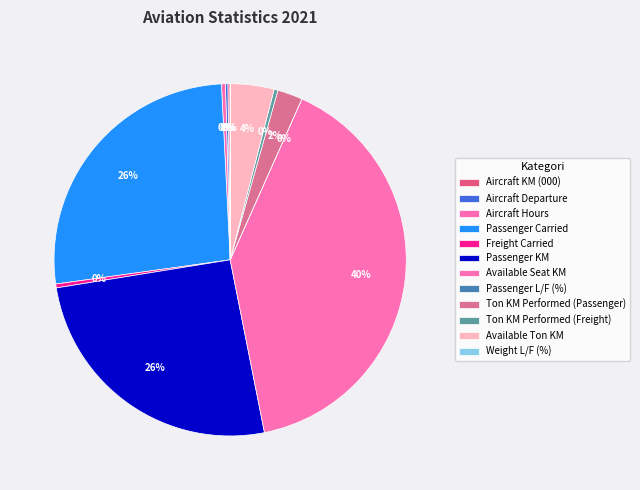

To the nearest percent, what percentage of the pie is Ton KM Performed (Passenger)?

2%